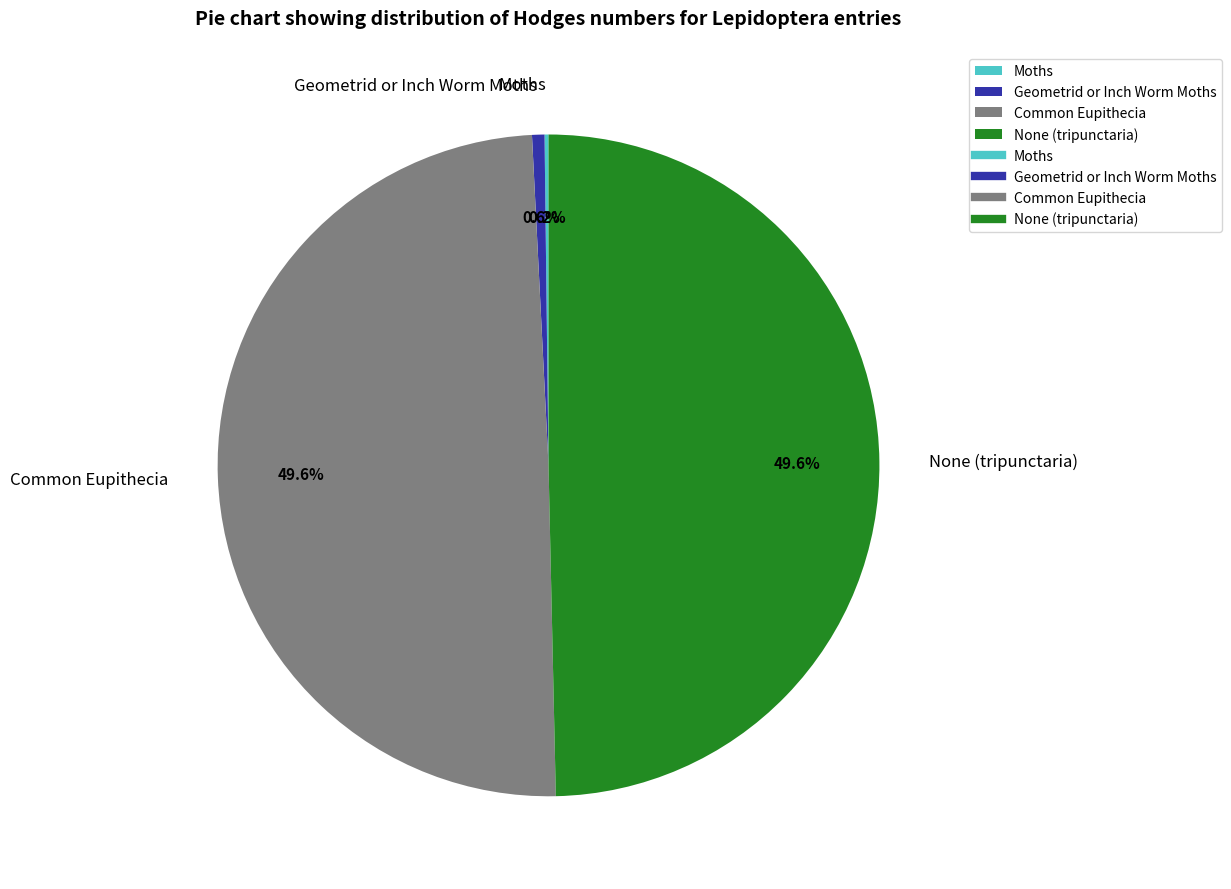

What percentage is NOT represented by None (tripunctaria)?

50.4%